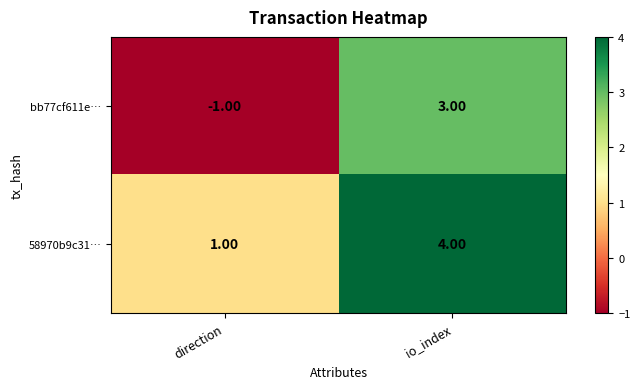

What is the smallest value displayed?

-1